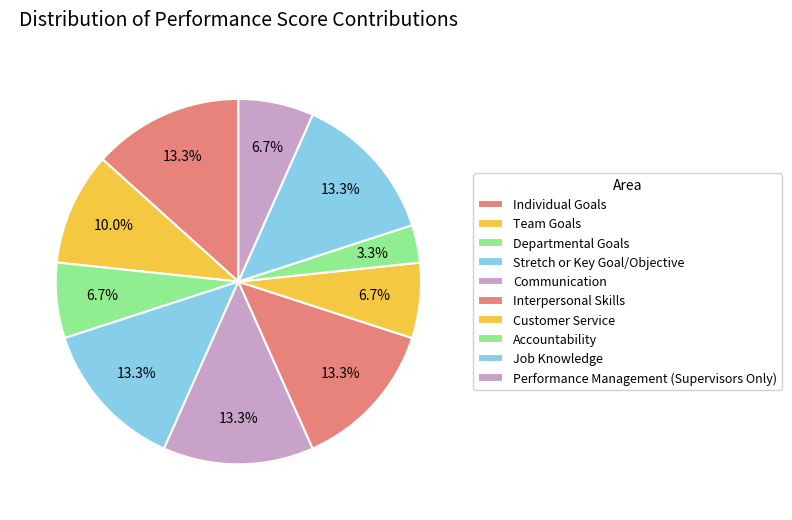

True or false: Individual Goals accounts for 13% of the total.

True